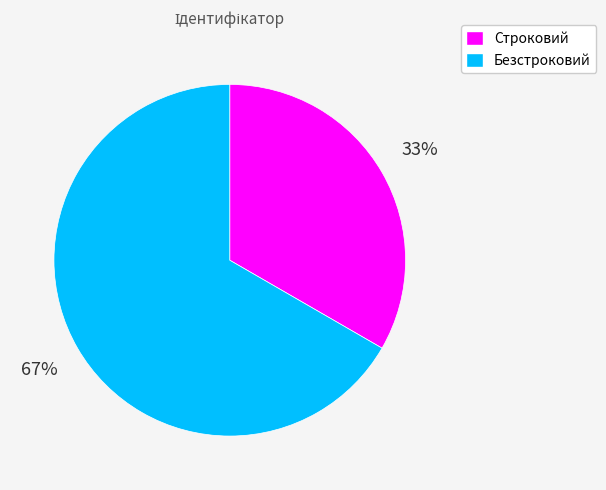

Which slice represents more than half of the pie?

Безстроковий